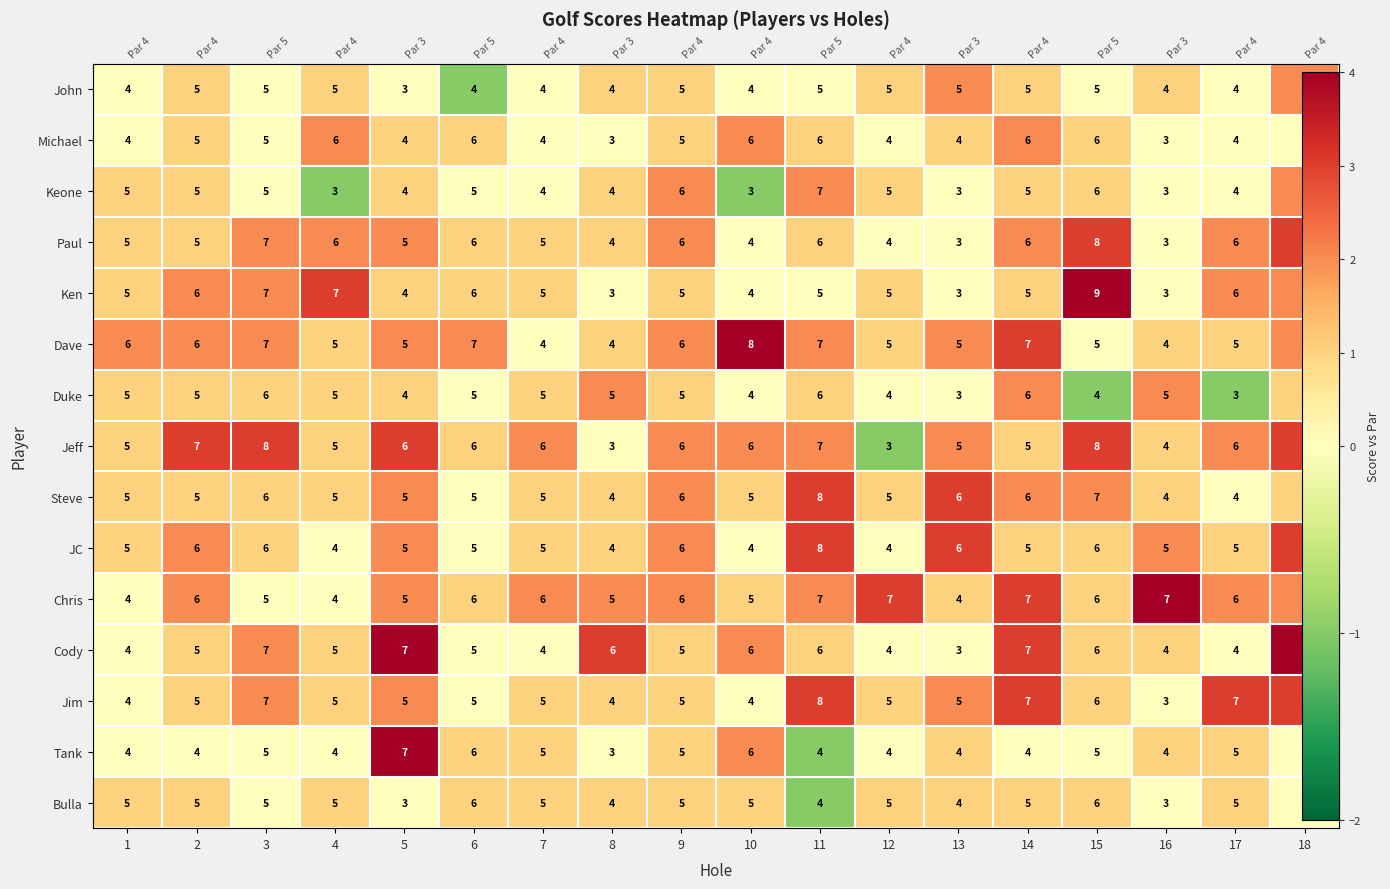

Which category has the highest value in the Jim series?

11